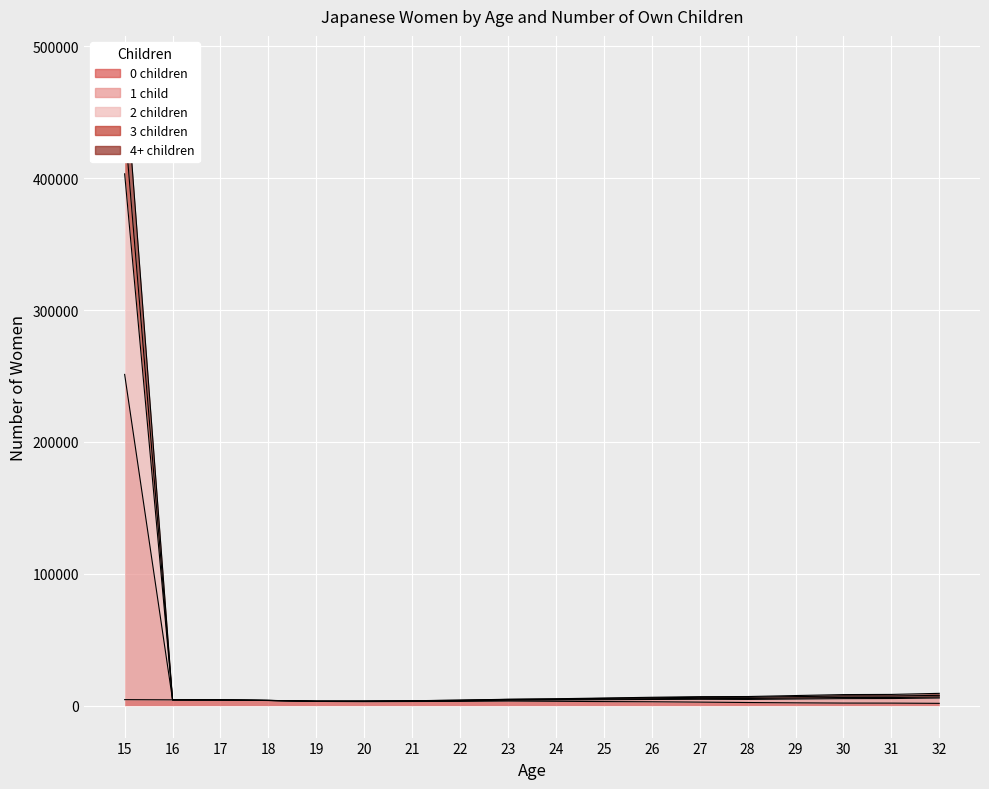

What value does the 0 children series have at 20, to the nearest 100?

3100